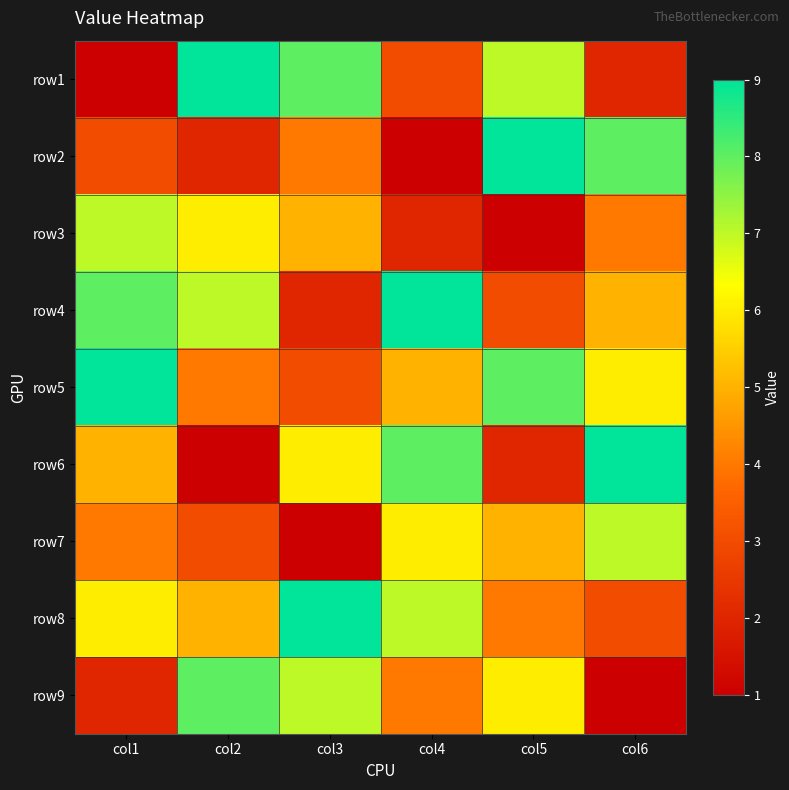

How many distinct data groups are displayed?

9